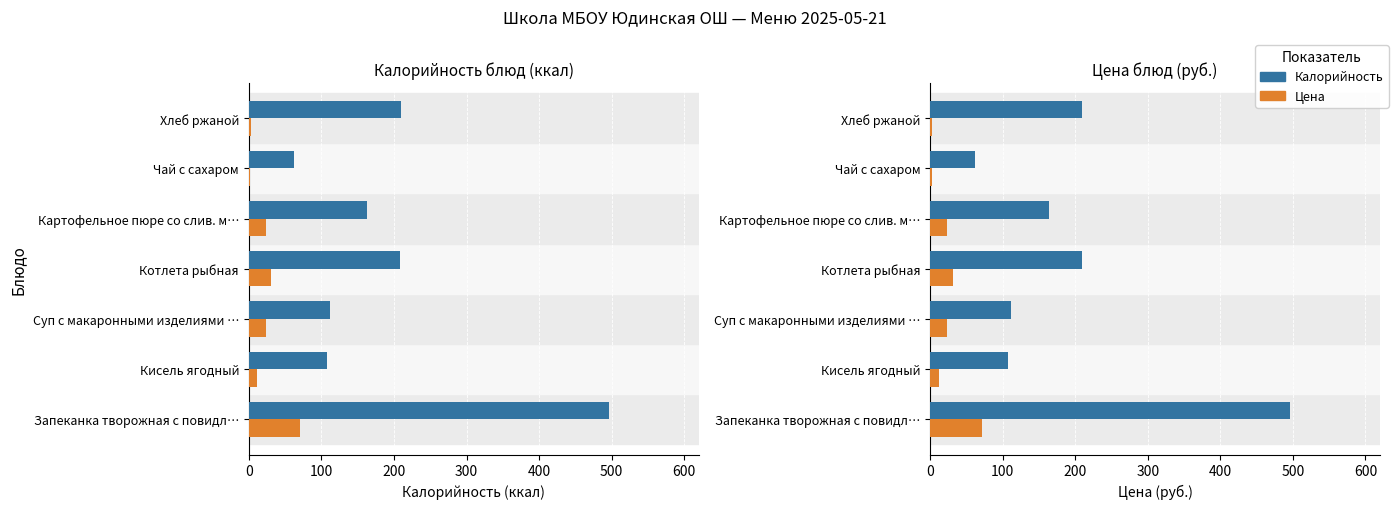

How many data points does each series have?

7